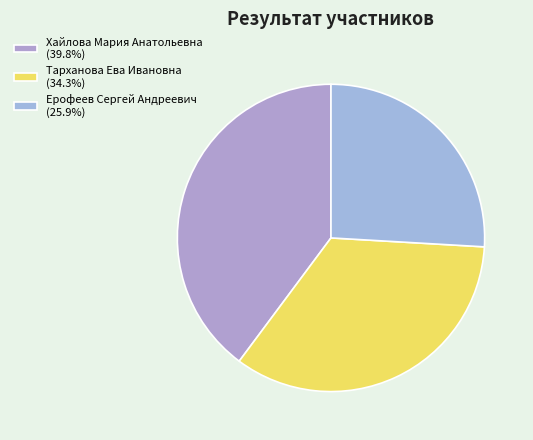

The Ерофеев Сергей Андреевич slice represents 34% of the pie. True or false?

False